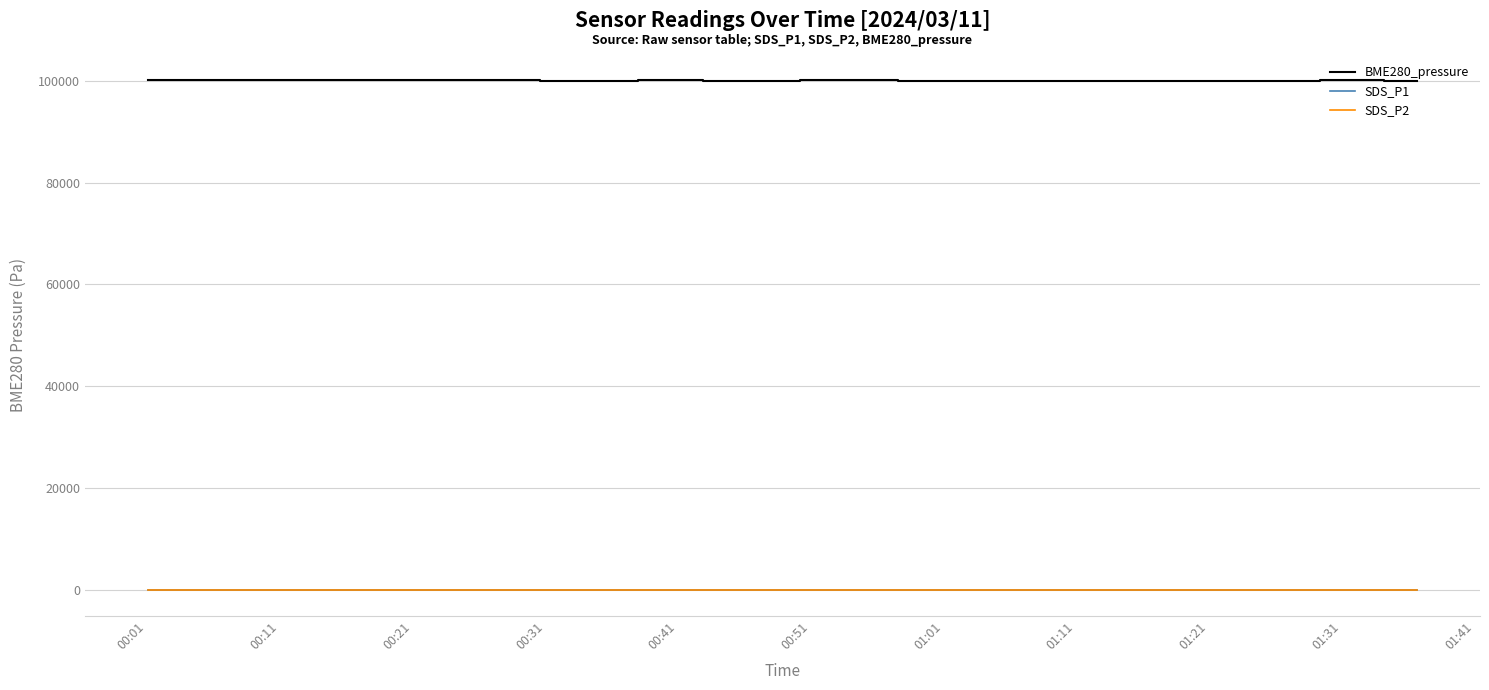

Which series has the largest total across all categories?

BME280_pressure